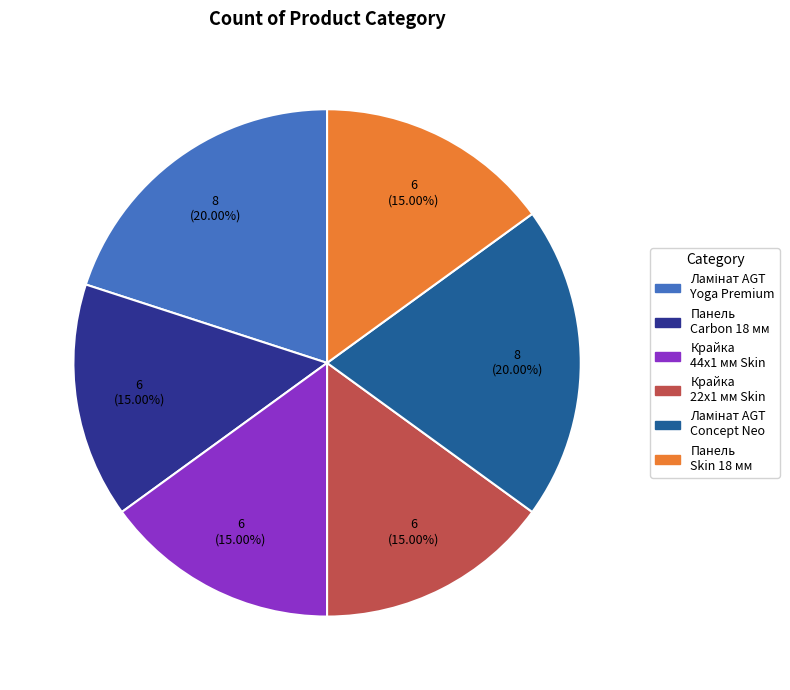

Is there a majority slice in this chart?

No